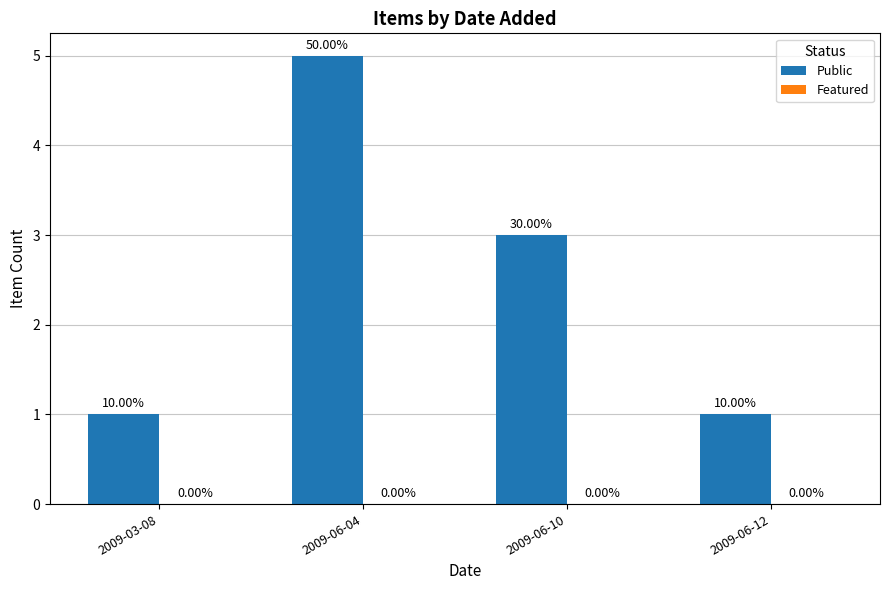

Are the bars horizontal?

No